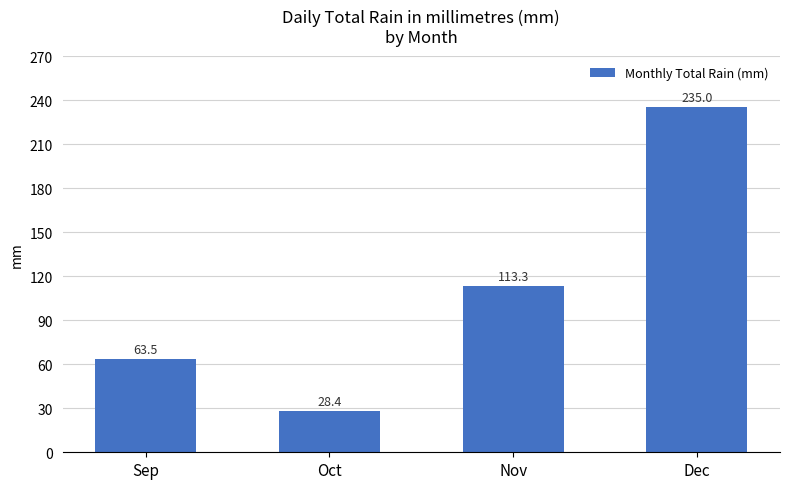

Reading right to left, extract all data points from this chart.

Dec=235.0	Nov=113.3	Oct=28.4	Sep=63.5